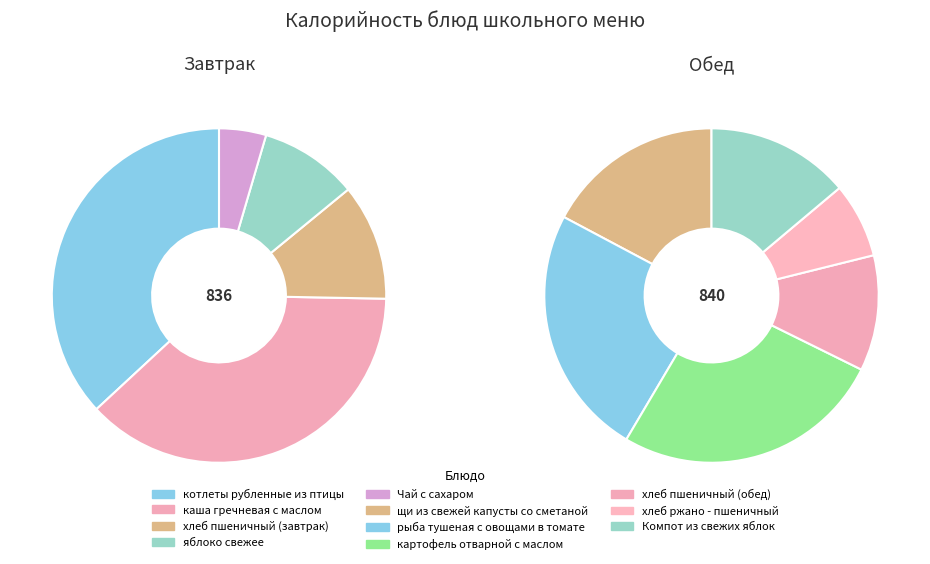

Is there a majority slice in this chart?

No